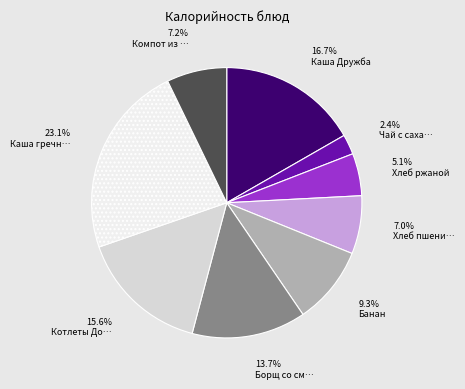

Is there any slice that represents more than half of the pie?

No